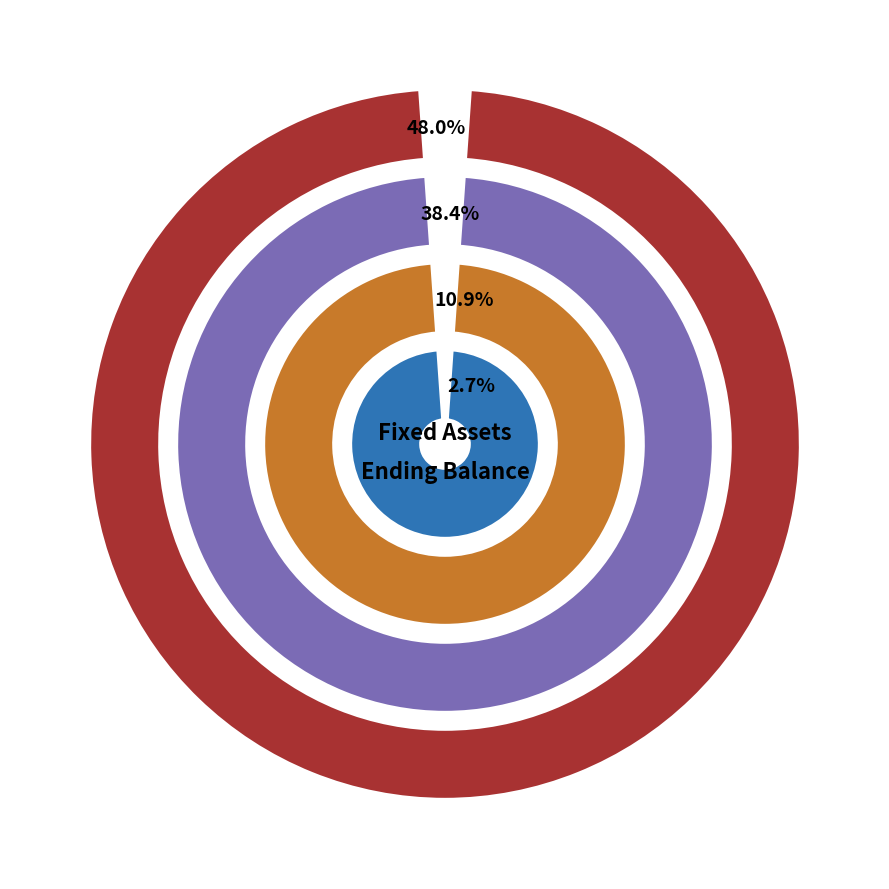

Is Fixed Equipment-Other the majority of the pie?

No